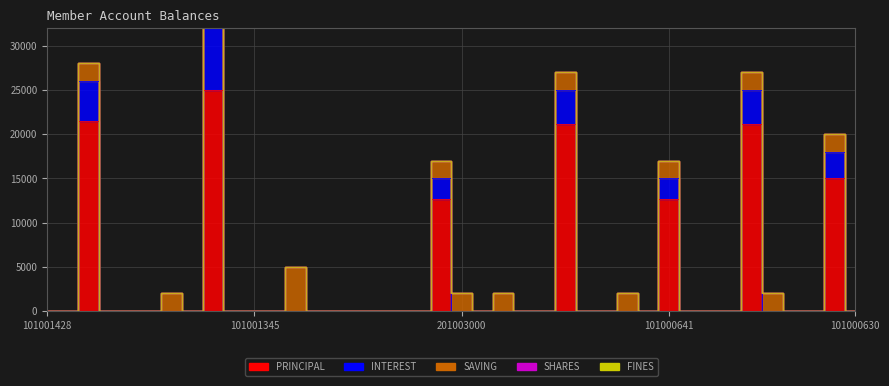

True or false: PRINCIPAL has a value of 6221 at 101002067.

False